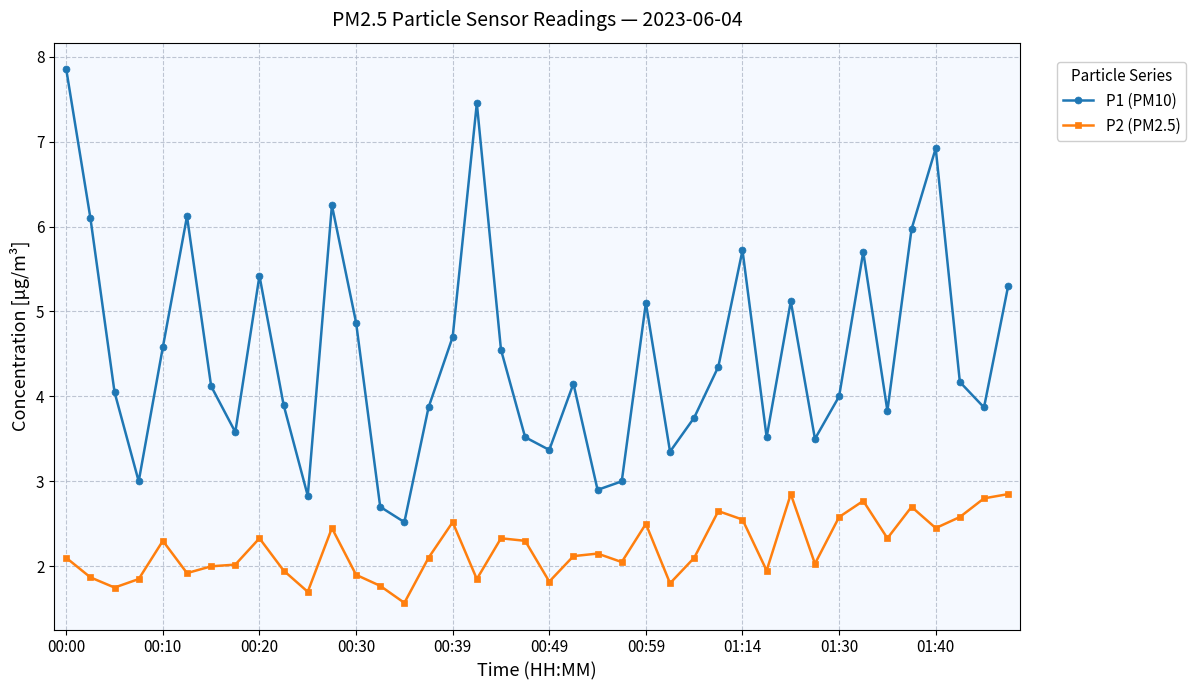

What is the maximum value for P2 (PM2.5)?

2.9